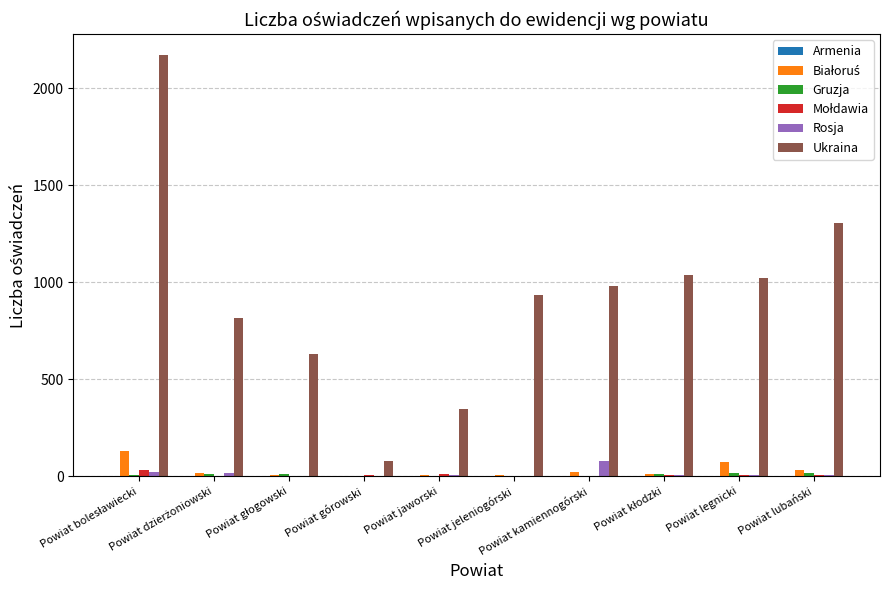

Which series has the largest total across all categories?

Ukraina